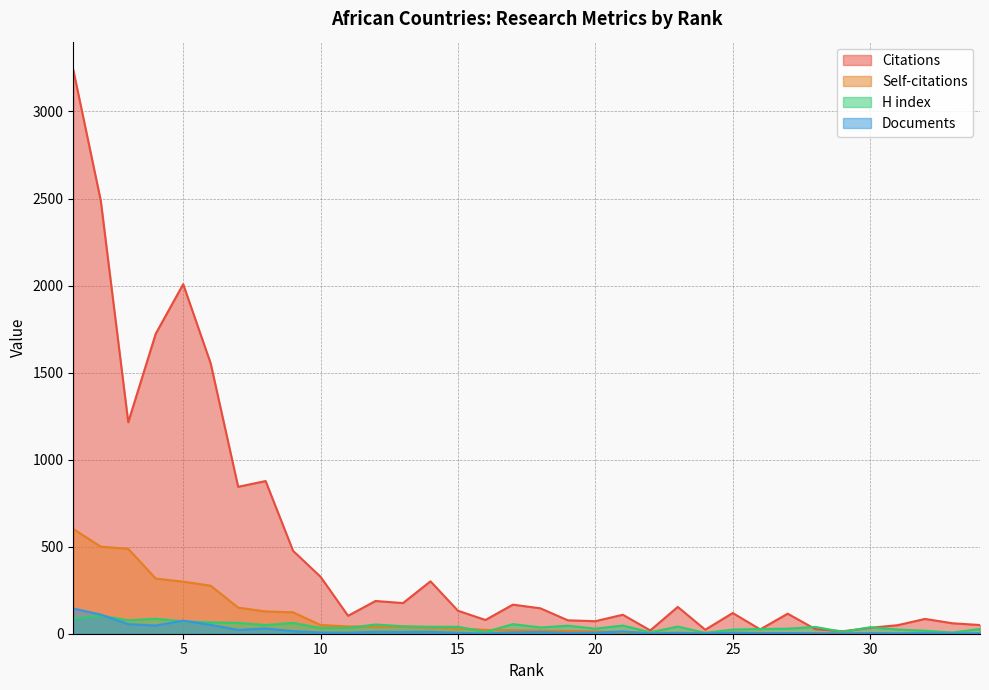

What is the difference between the second highest and minimum values in the Self-citations series?

500